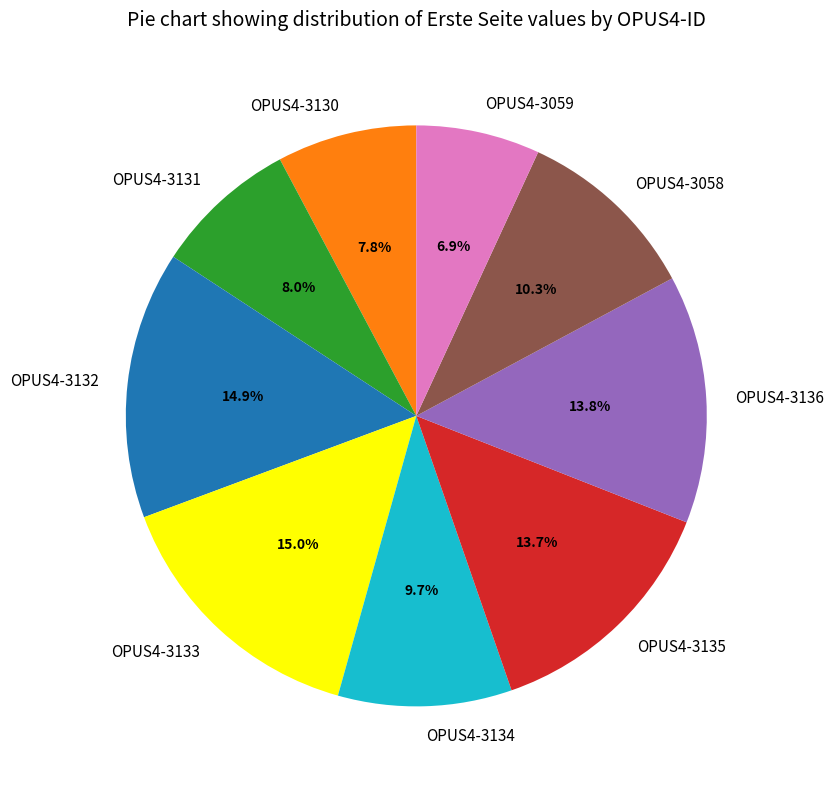

Is it true that OPUS4-3131 is 8% of the pie?

True